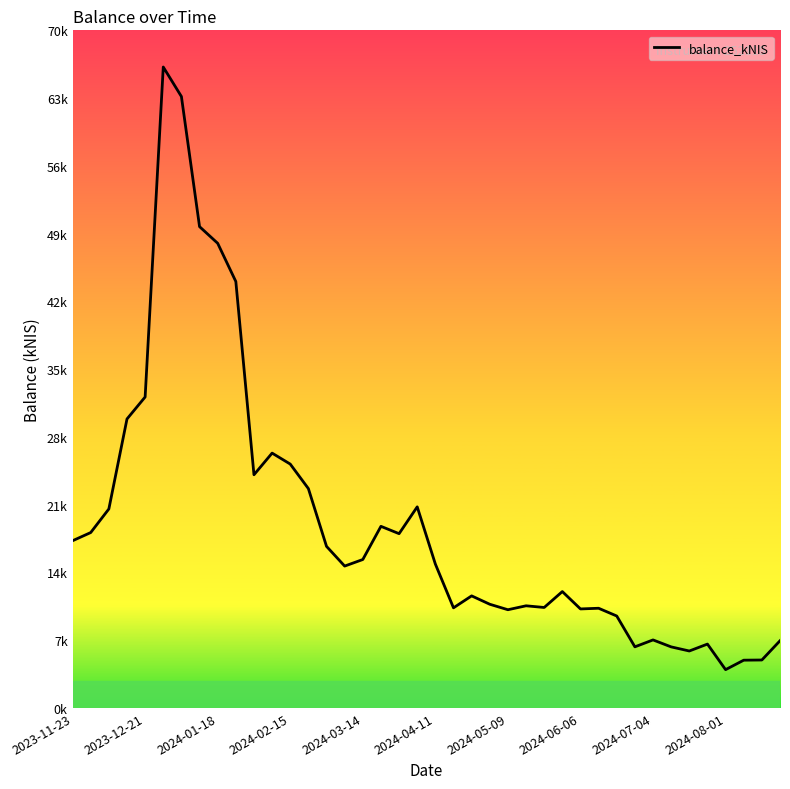

Is this an area chart (filled region under the line)?

No